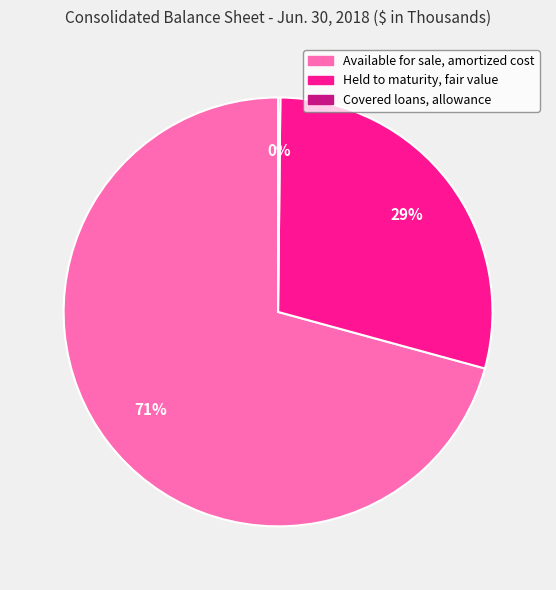

To the nearest percent, what is the average slice percentage?

33%